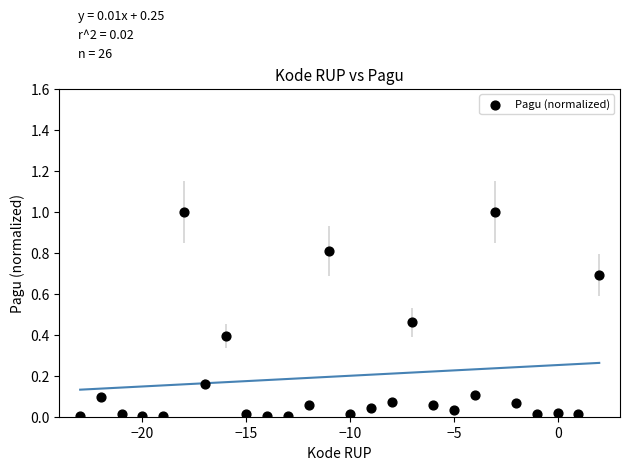

What is the range of X values (max minus min)?

25.0